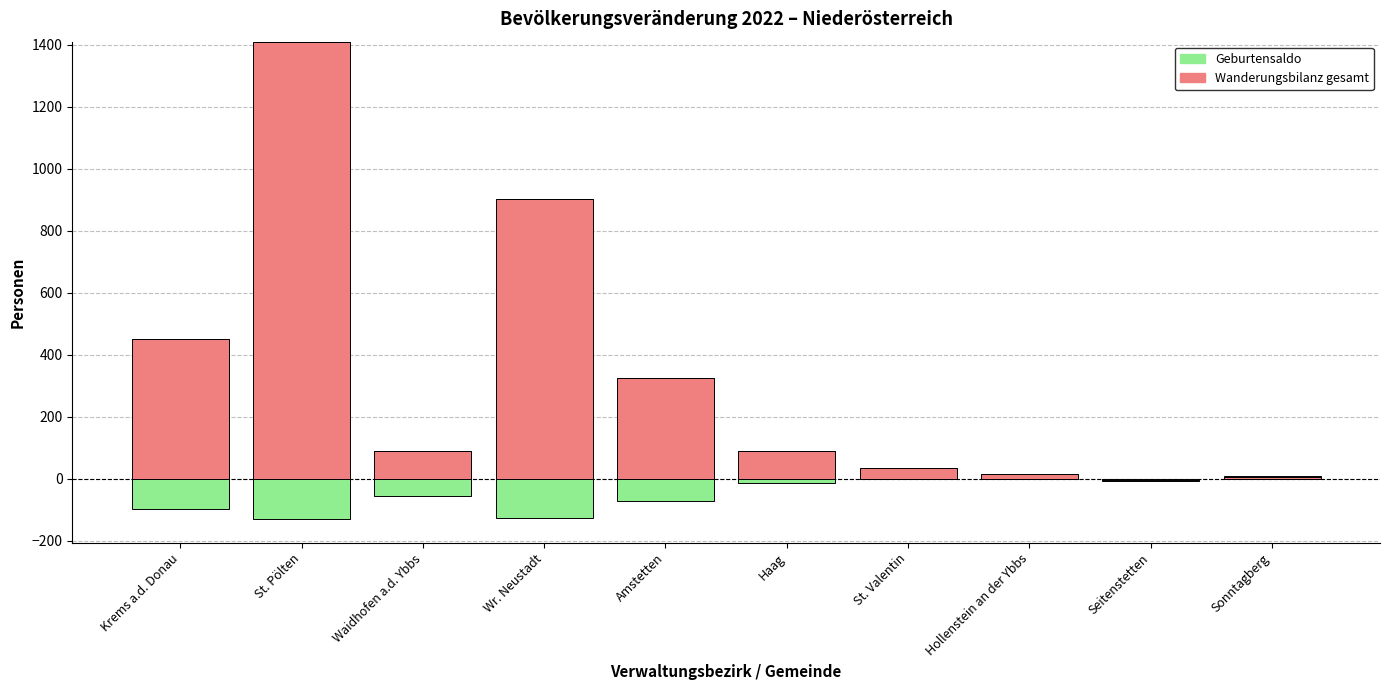

At which label does Geburtensaldo reach its peak?

St. Valentin